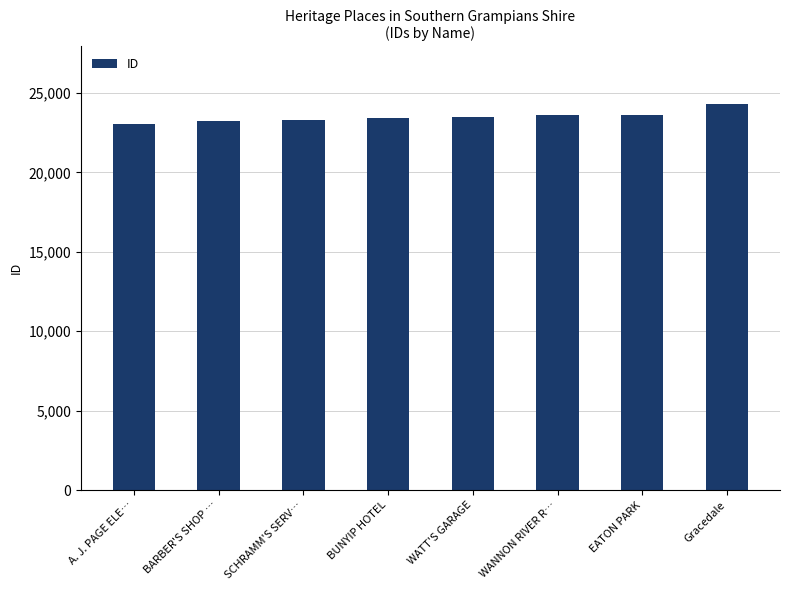

What is the label of the 6th bar from the right?

SCHRAMM'S SERV…